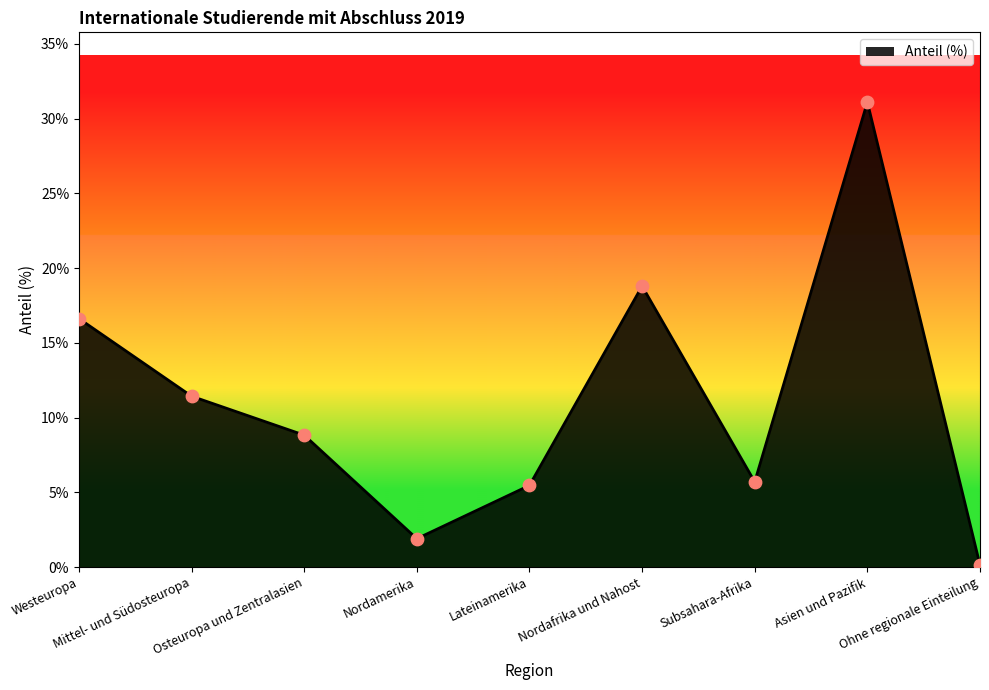

What is the ratio of the value at Nordafrika und Nahost to the value at Subsahara-Afrika?

3.3